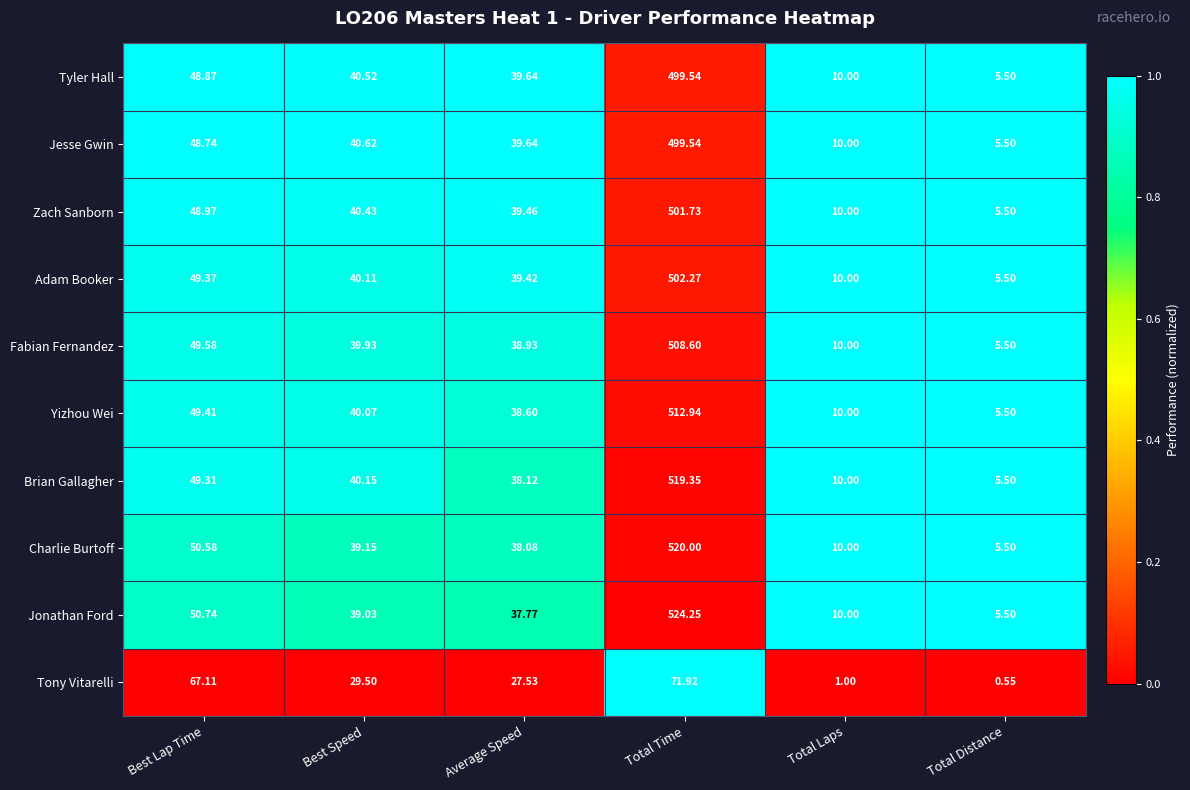

At which label is Brian Gallagher closest to 262?

Best Lap Time